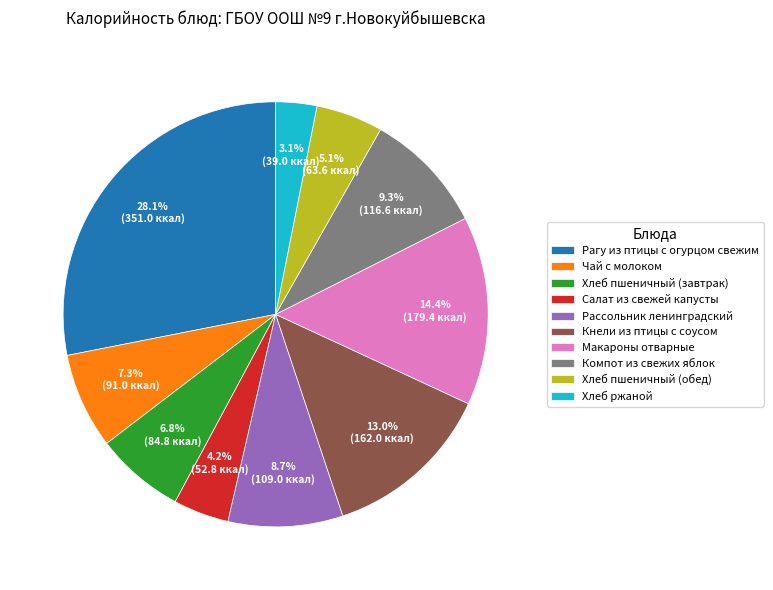

True or false: Рассольник ленинградский accounts for 1% of the total.

False